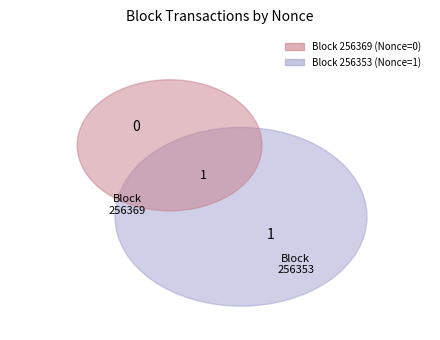

To the nearest percent, what portion does 256353 represent?

100%